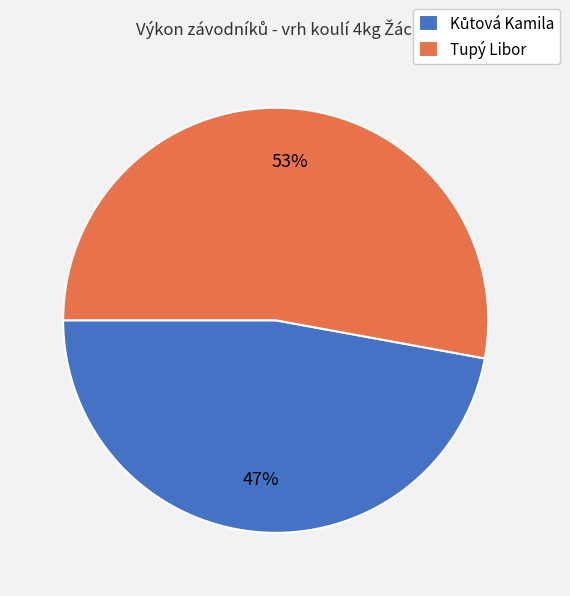

To the nearest percent, what percentage of the pie is Tupý Libor?

53%